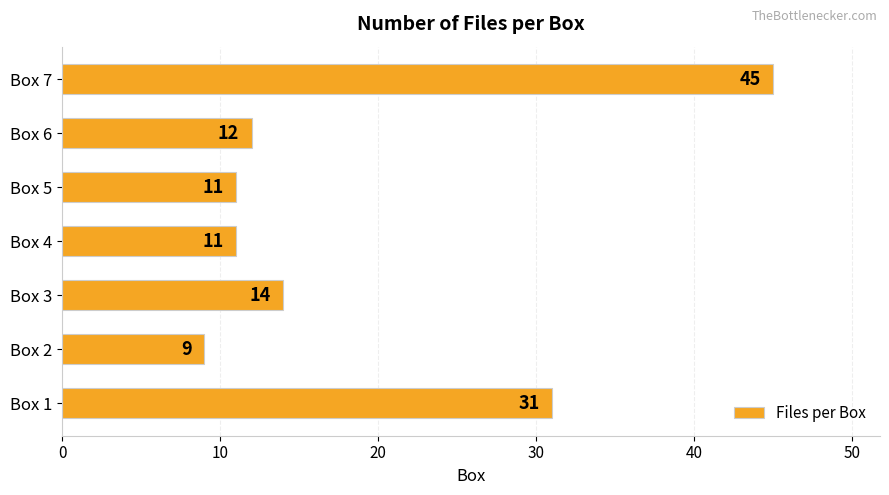

How many bars are there in total?

7